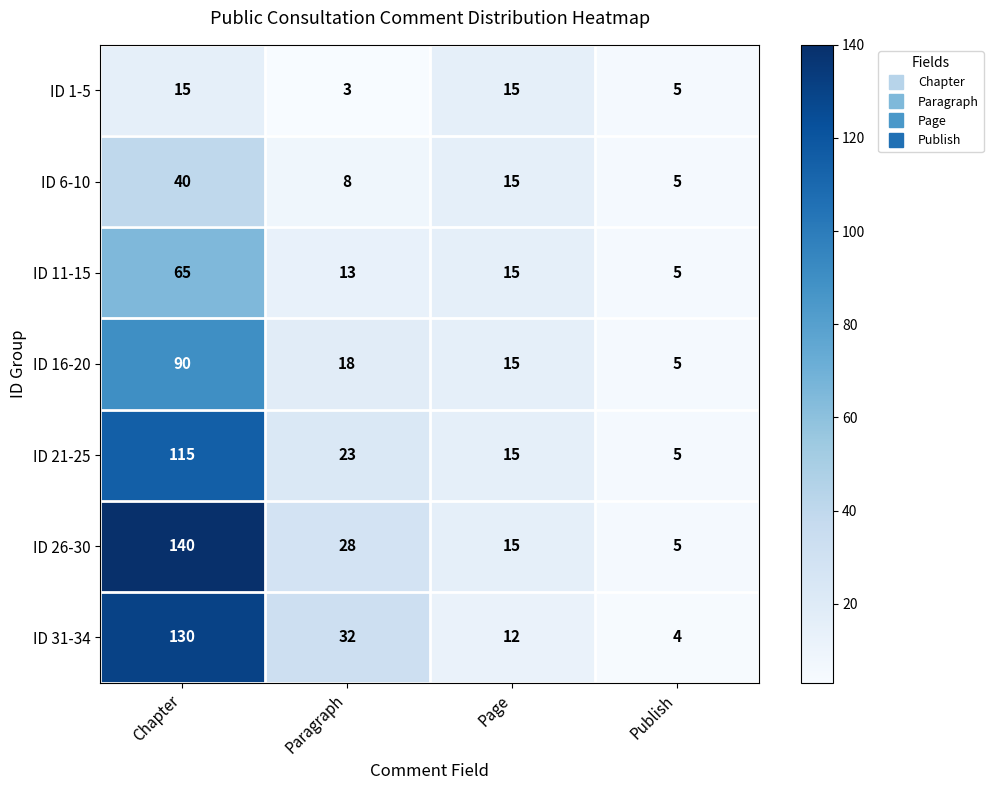

What is the sum of the ID 11-15 values at Publish and Page?

20